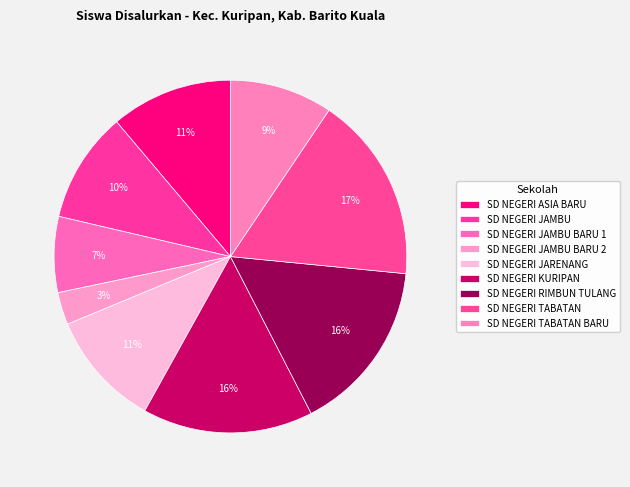

To the nearest percent, what is the combined percentage of SD NEGERI TABATAN and SD NEGERI TABATAN BARU?

27%